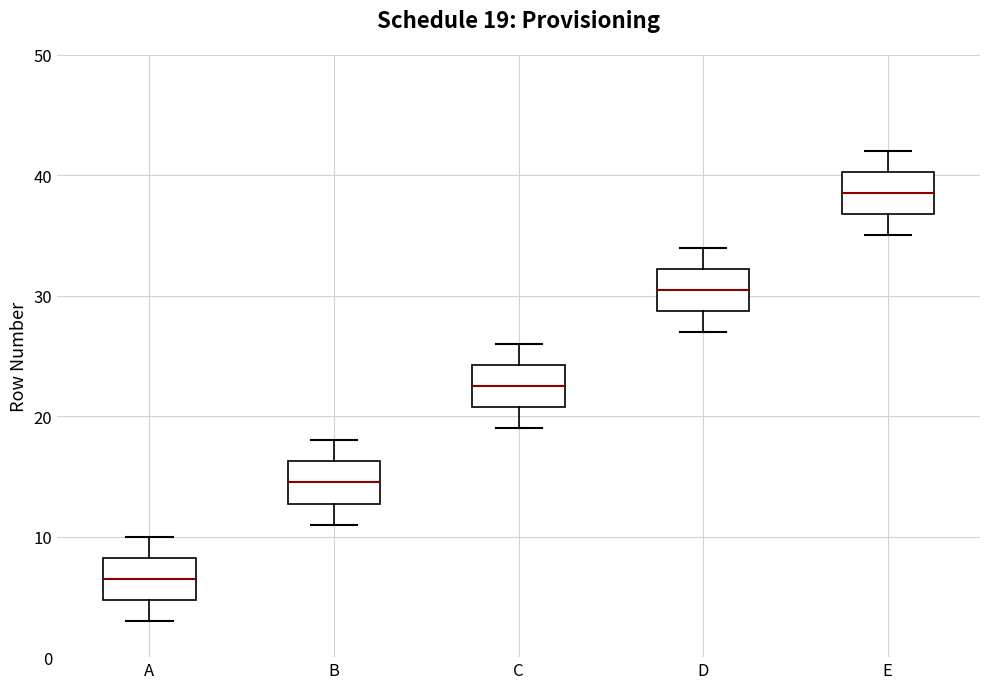

Which box has the highest median line?

E